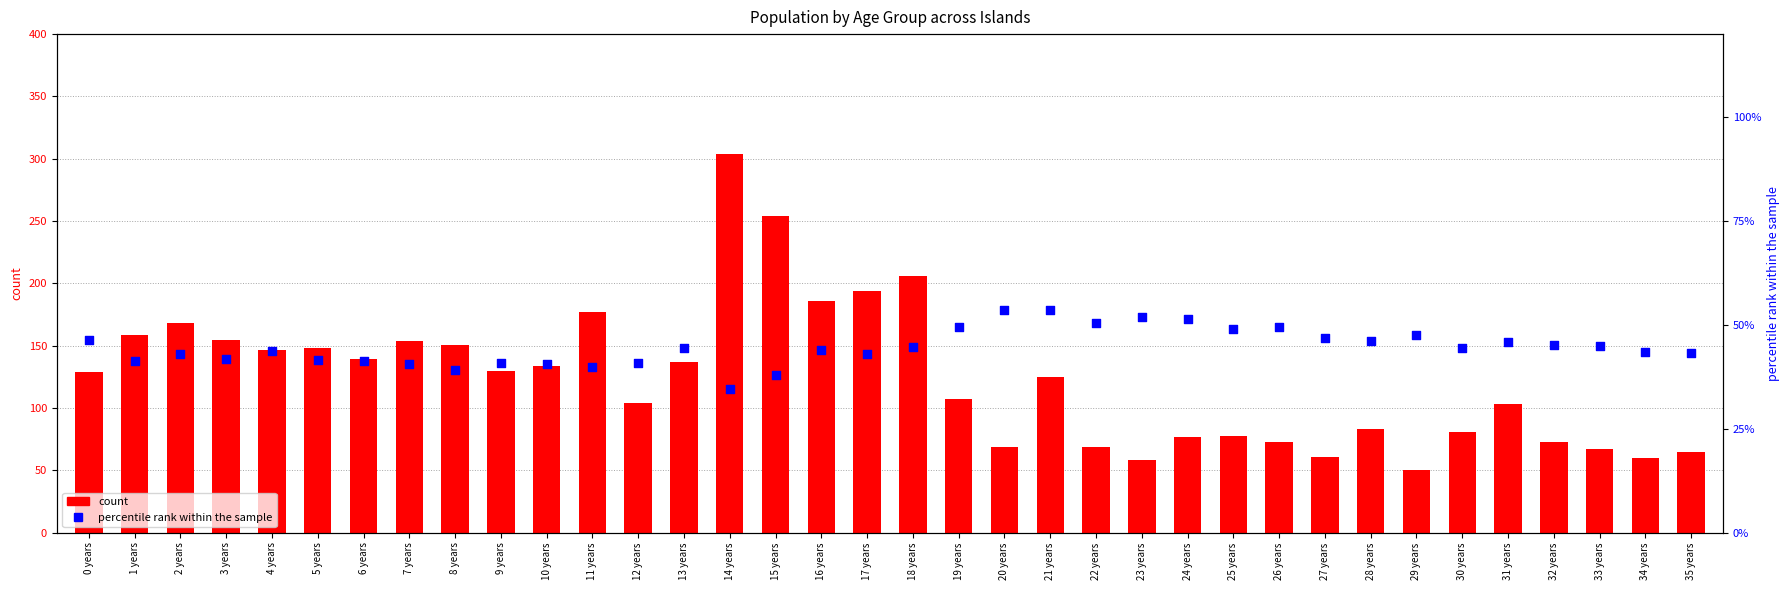

At which category is the sum across all series the highest?

14 years